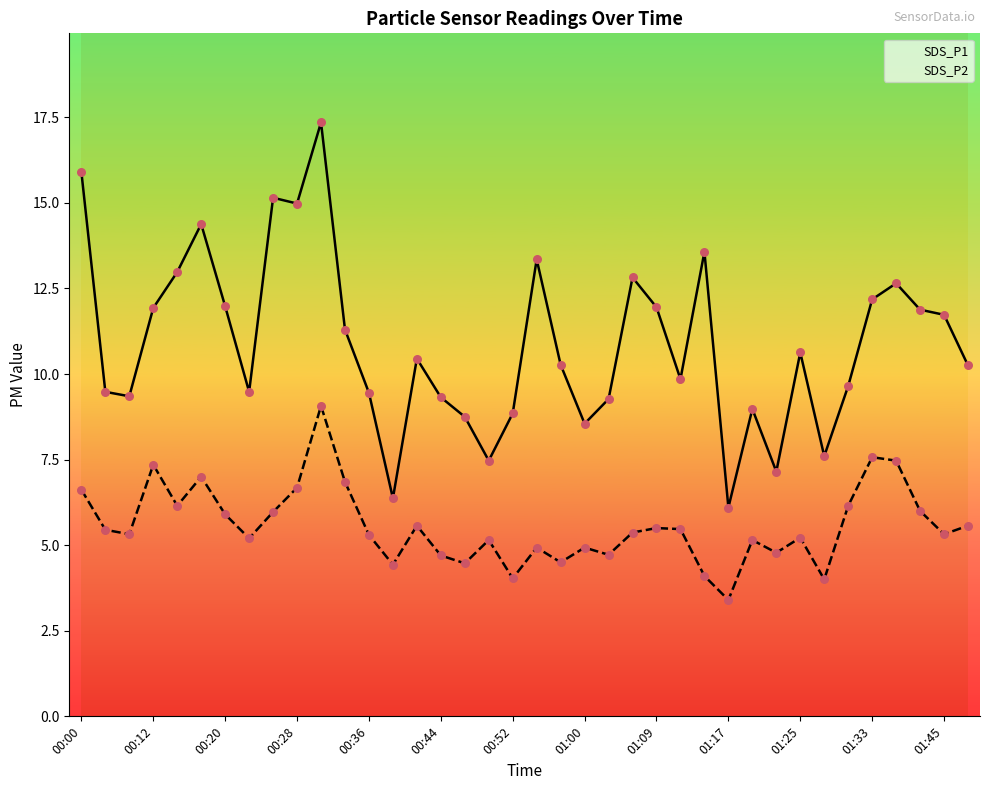

What is the total value across all series at 28?

14.1